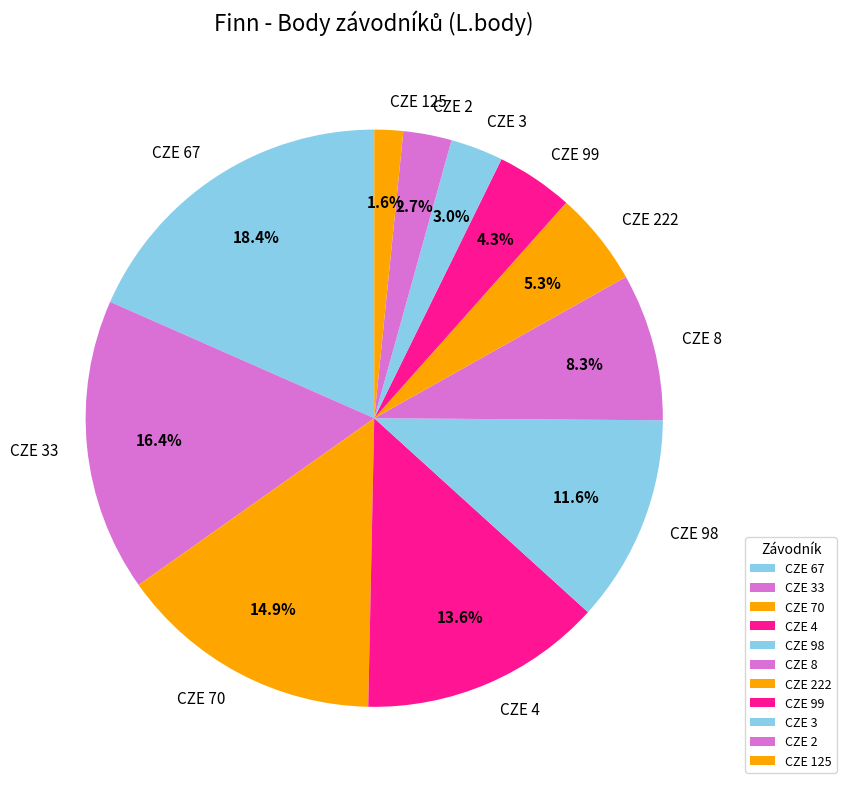

What is the largest slice in the pie chart?

CZE 67